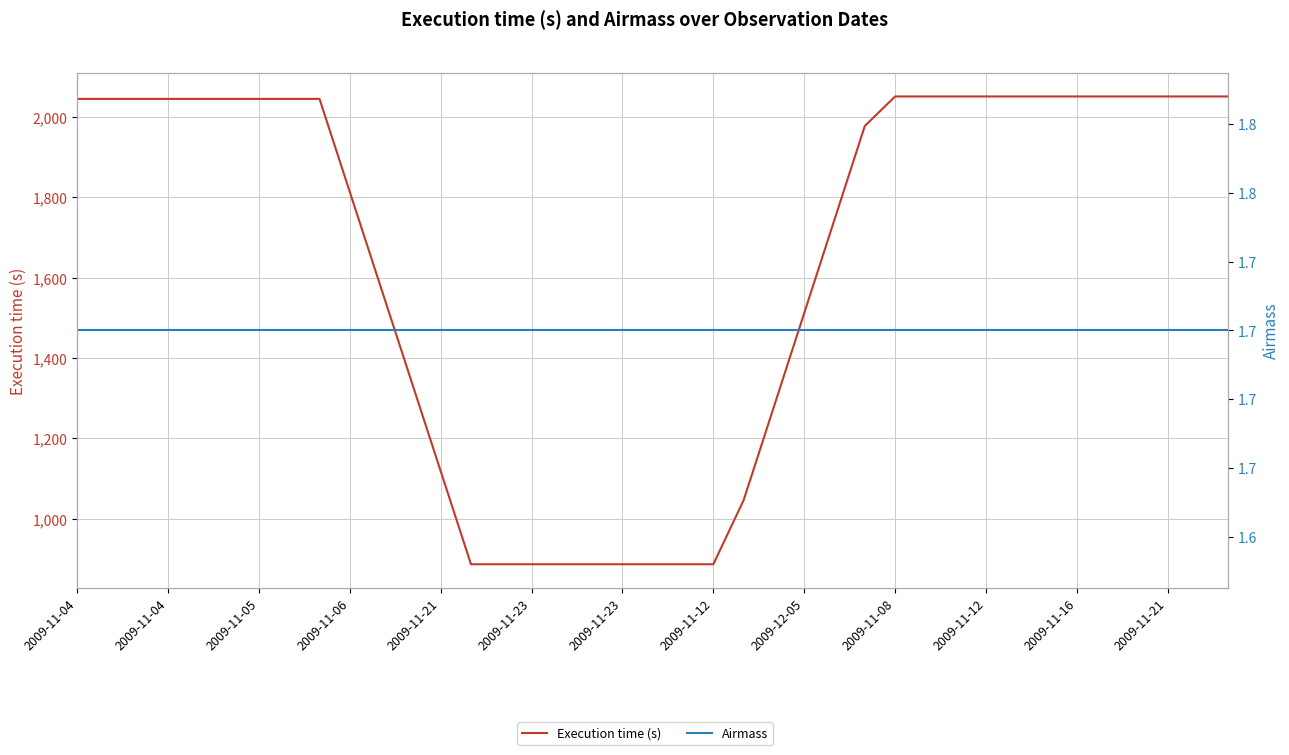

Reading left to right, extract all data points from this chart.

Execution time (s): 2045.0	2045.0	2045.0	2045.0	2045.0	2045.0	2045.0	2045.0	2045.0	1813.4	1581.8	1350.2	1118.6	887.0	887.0	887.0	887.0	887.0	887.0	887.0	887.0	887.0	1046.4	1279.2	1512.0	1744.8	1977.6	2051.0	2051.0	2051.0	2051.0	2051.0	2051.0	2051.0	2051.0	2051.0	2051.0	2051.0	2051.0
Airmass: 1.7	1.7	1.7	1.7	1.7	1.7	1.7	1.7	1.7	1.7	1.7	1.7	1.7	1.7	1.7	1.7	1.7	1.7	1.7	1.7	1.7	1.7	1.7	1.7	1.7	1.7	1.7	1.7	1.7	1.7	1.7	1.7	1.7	1.7	1.7	1.7	1.7	1.7	1.7